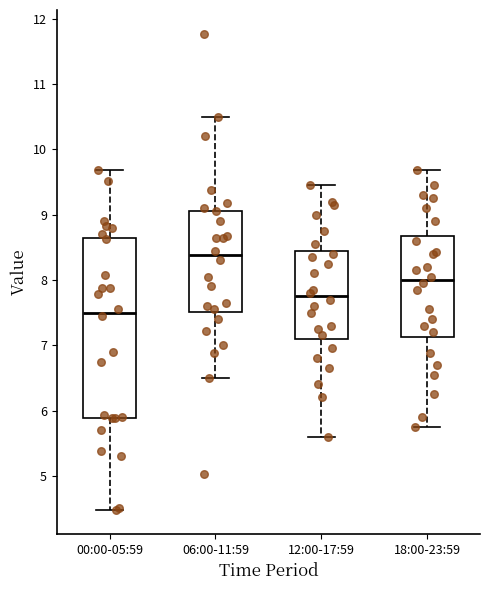

Reading left to right, transcribe this box plot: for each box, give where its median line is, the range the box spans, and where its two whiskers end, as read against the y-axis. The values are not printed on the chart, so give them approximately, as read against the axis.

00:00-05:59: median 7.5, box 5.9 to 8.6, whiskers 4.5 to 9.7
06:00-11:59: median 8.4, box 7.5 to 9.1, whiskers 6.5 to 10.5
12:00-17:59: median 7.8, box 7.1 to 8.4, whiskers 5.6 to 9.5
18:00-23:59: median 8.0, box 7.1 to 8.7, whiskers 5.8 to 9.7